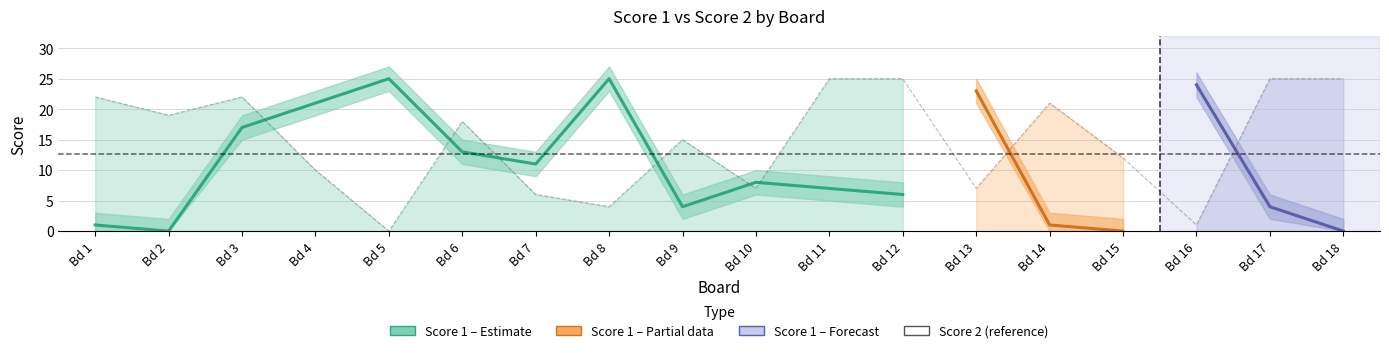

How many positive values are there?

17